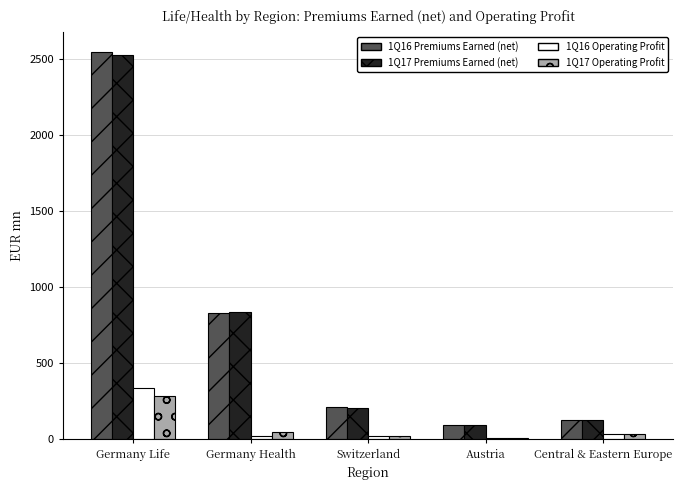

At which category is the sum across all series the highest?

Germany Life